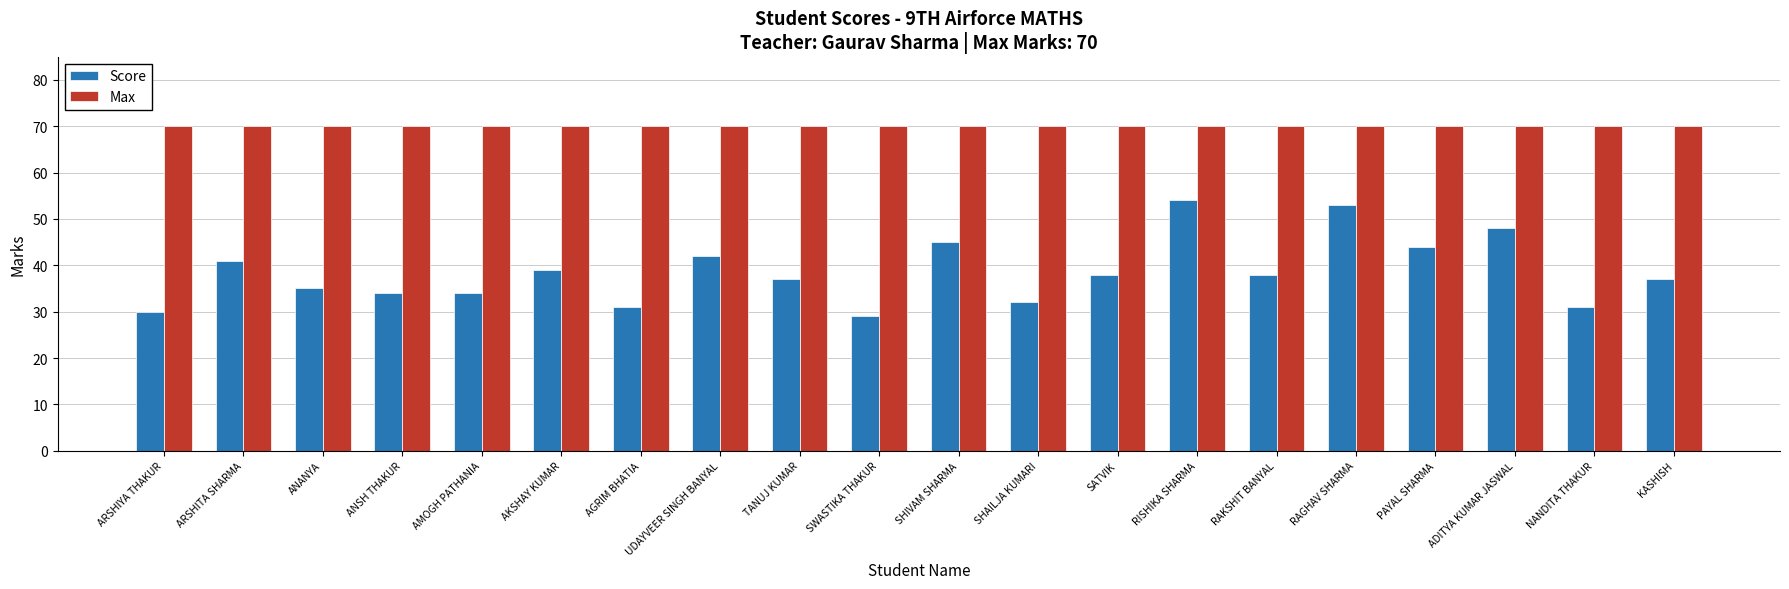

What is the lowest value of the Score series?

29